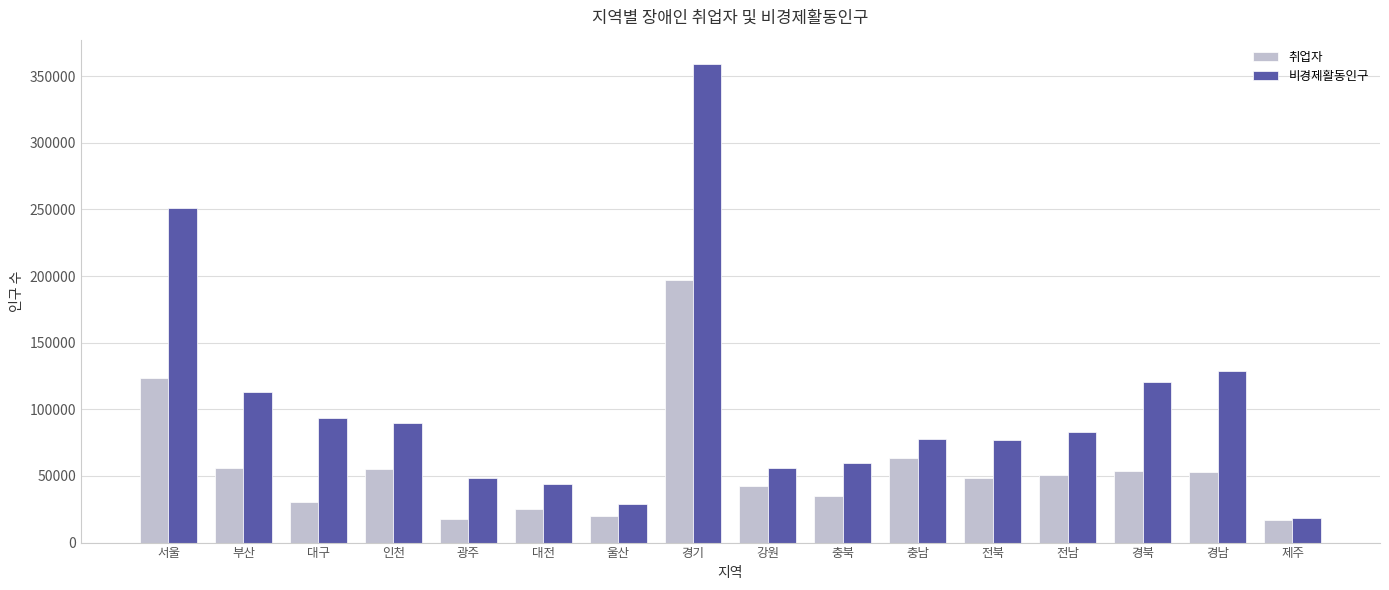

List the series in order of their overall mean, lowest first.

취업자, 비경제활동인구